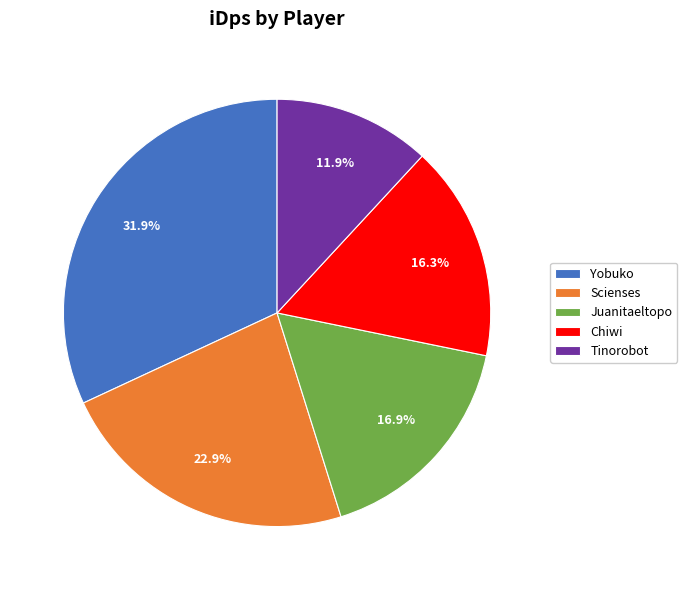

How many slices are in this pie chart?

5